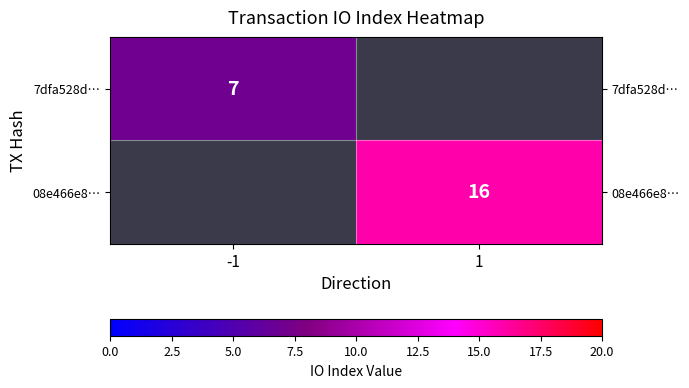

The 7dfa528d… series shows 7 at -1. True or false?

True